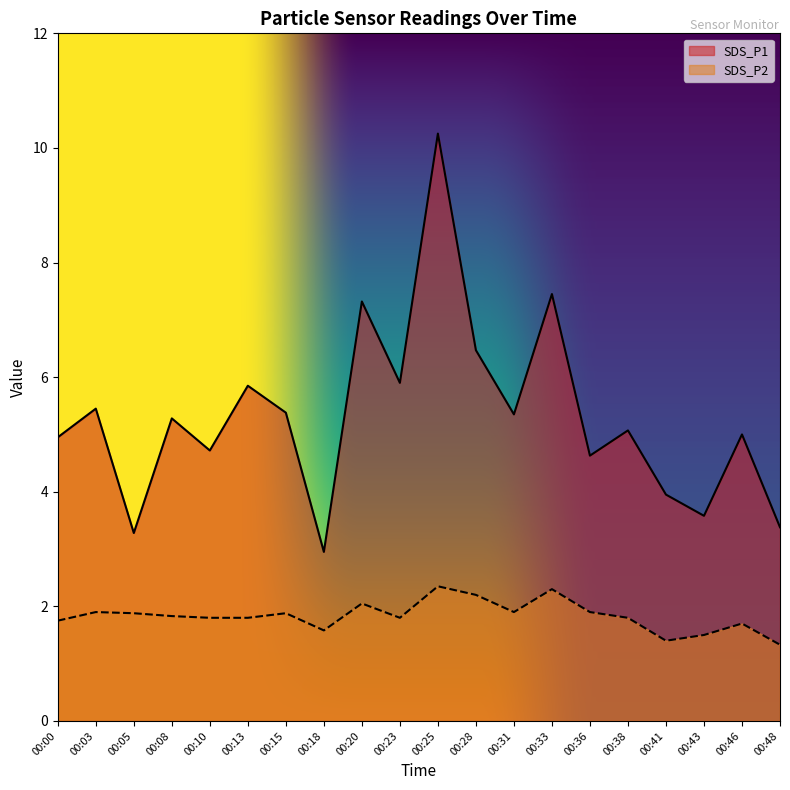

What is the difference between the maximum and second lowest values in the SDS_P2 series?

1.0